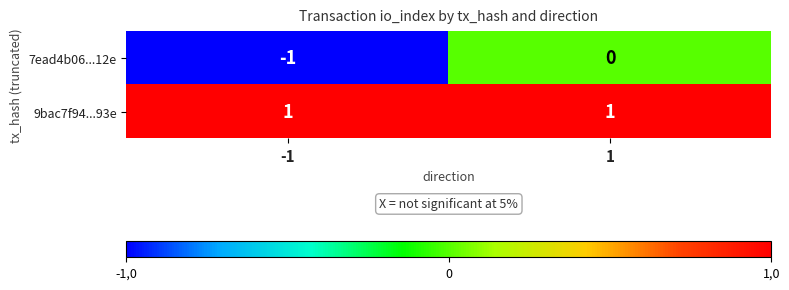

Rank the series at 1 from lowest to highest value.

7ead4b06...12e, 9bac7f94...93e